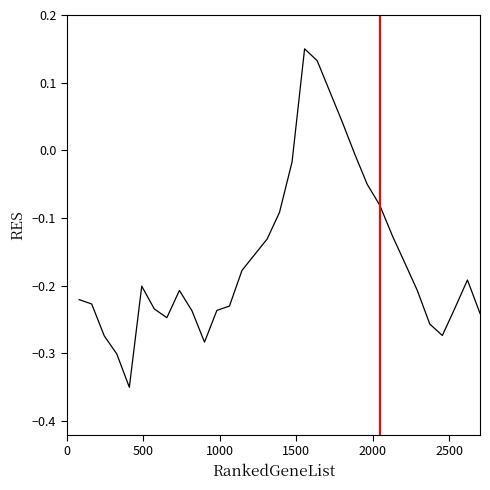

What is the difference between the maximum and minimum values?

0.5